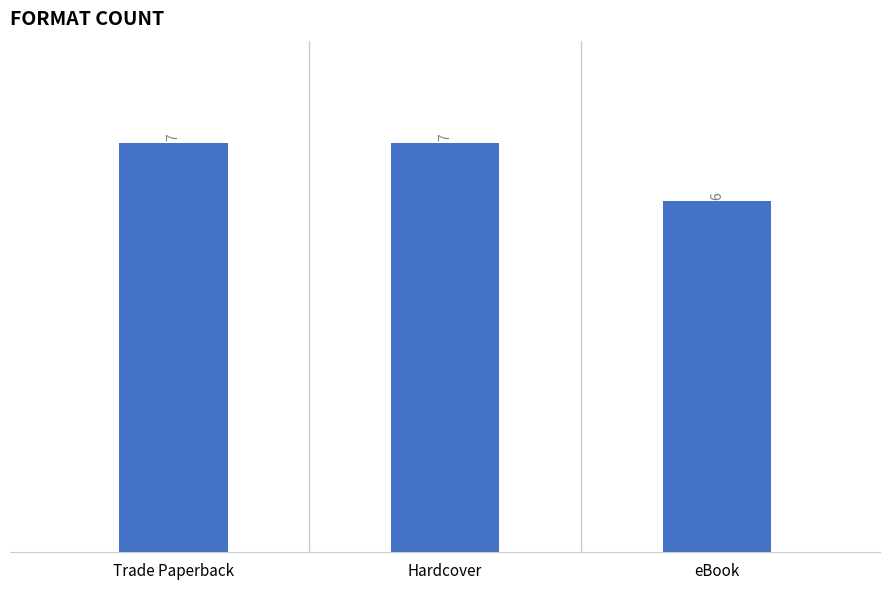

What is the smallest value displayed?

6